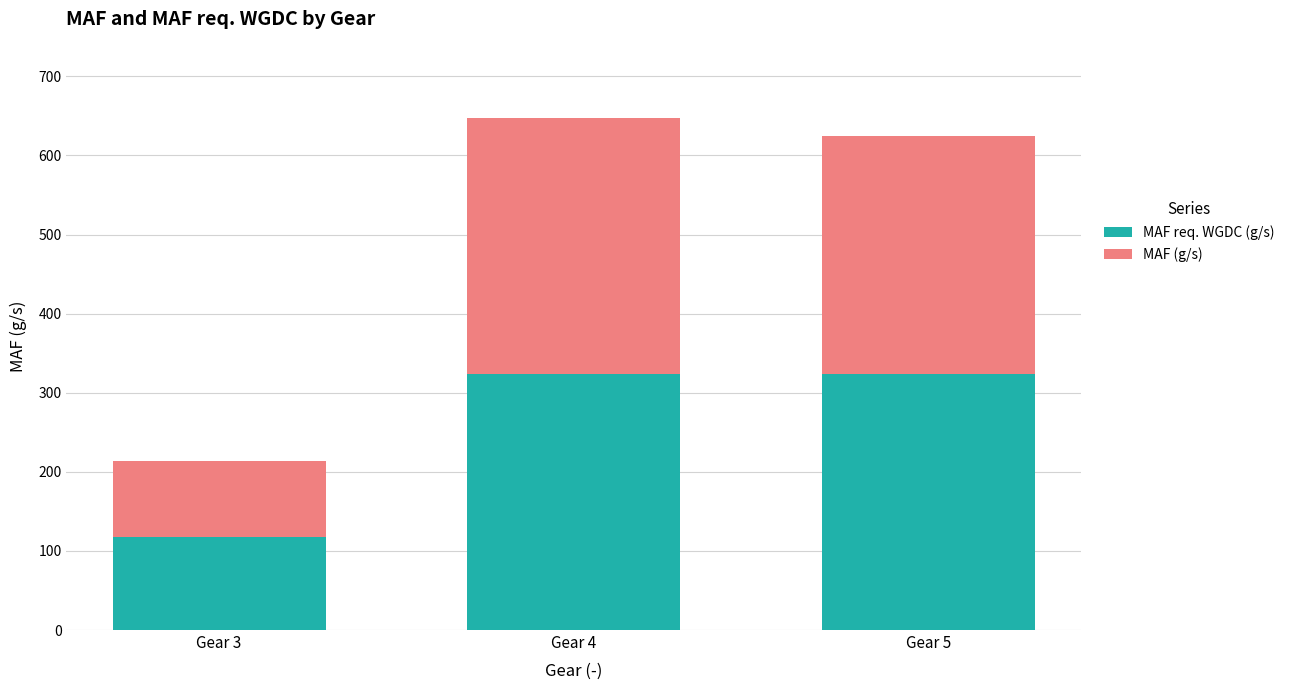

What is the total value across all series at Gear 5?

624.1